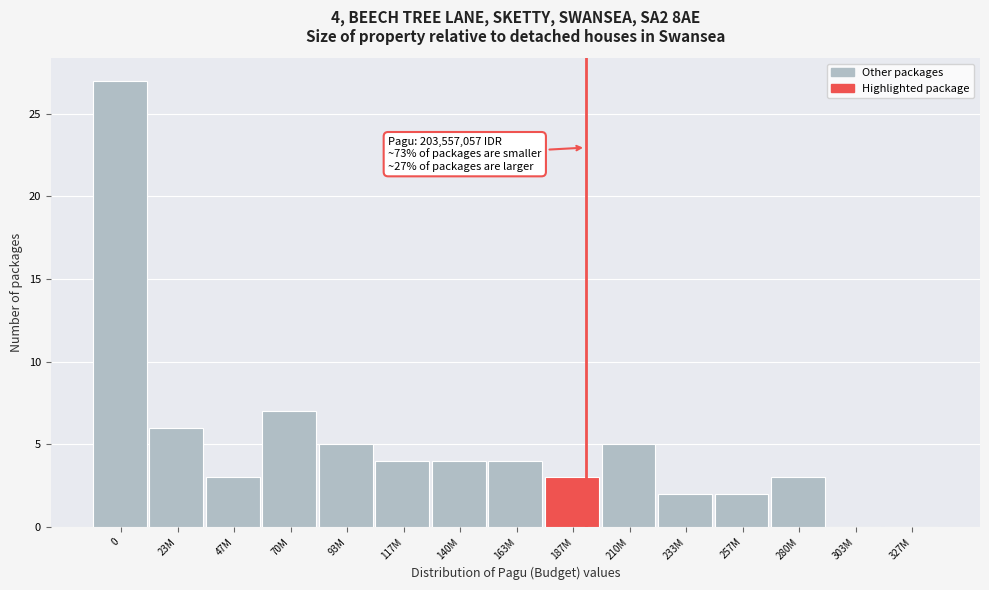

Reading left to right, list all the values displayed in this chart.

0=27	23M=6	47M=3	70M=7	93M=5	117M=4	140M=4	163M=4	187M=3	210M=5	233M=2	257M=2	280M=3	303M=0	327M=0